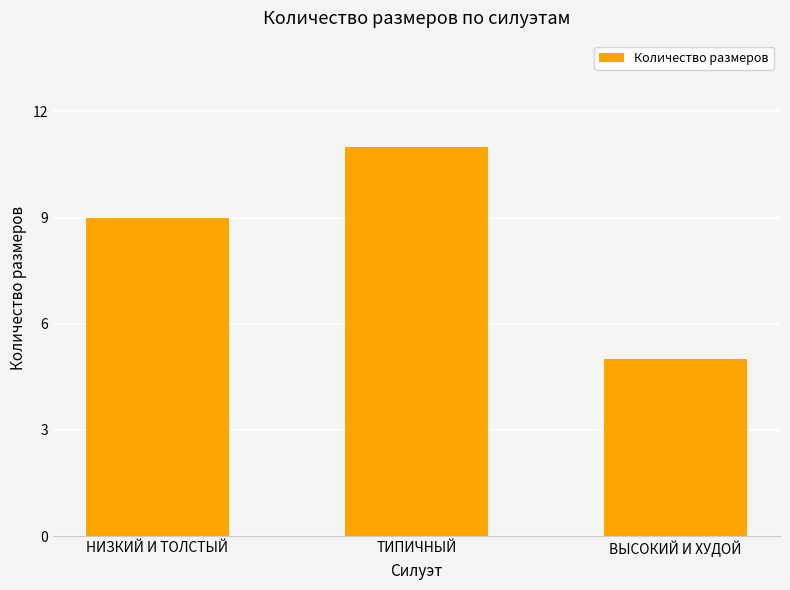

Rank the categories by value from highest to lowest.

ТИПИЧНЫЙ, НИЗКИЙ И ТОЛСТЫЙ, ВЫСОКИЙ И ХУДОЙ